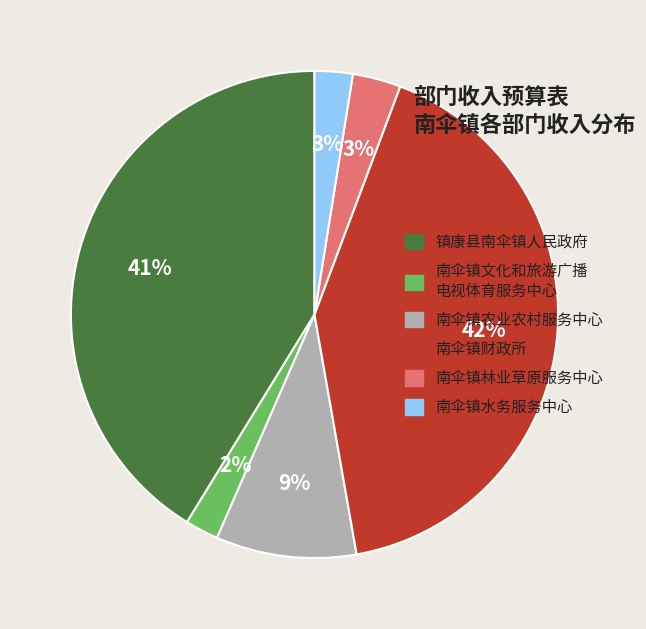

Is the sum of 南伞镇文化和旅游广播 电视体育服务中心 and 镇康县南伞镇人民政府 greater than half?

No